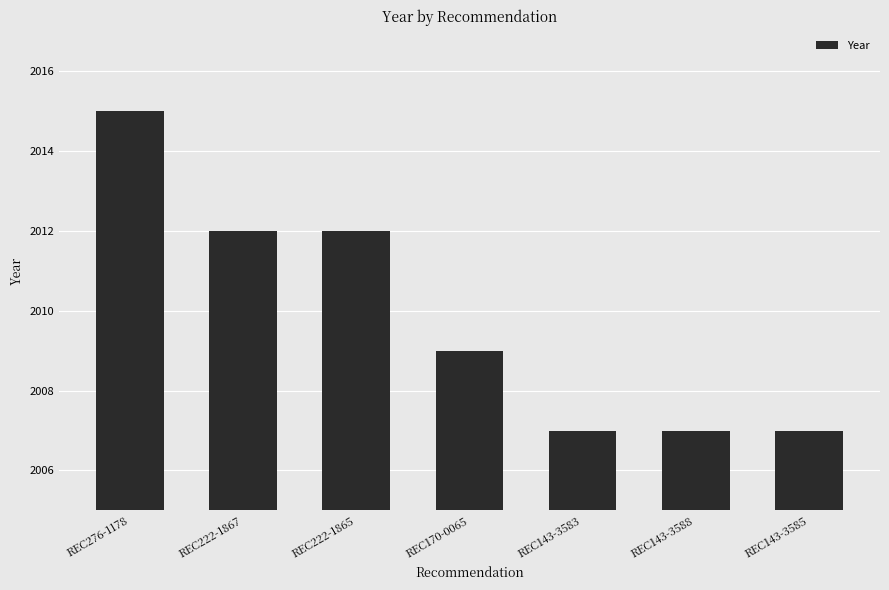

What is the label of the 3rd bar from the right?

REC143-3583